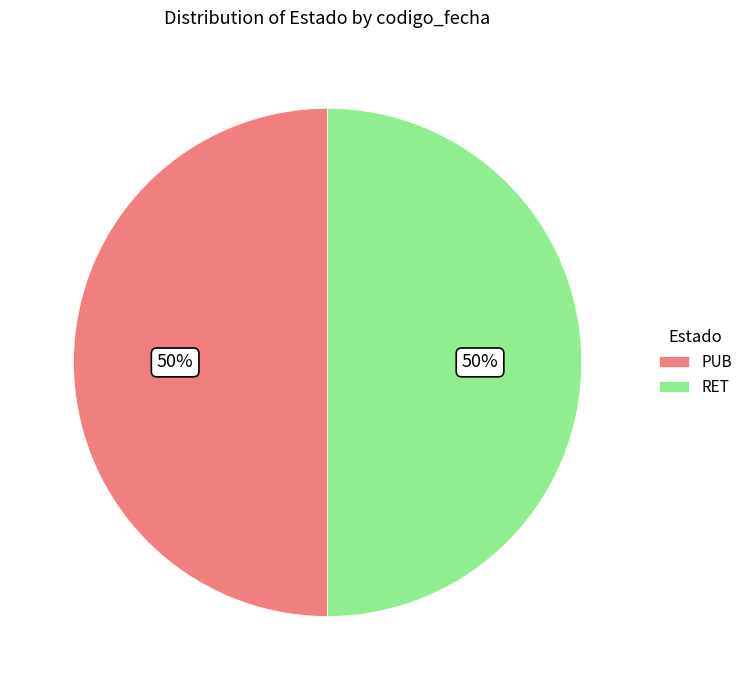

Is the sum of RET and PUB greater than half?

Yes